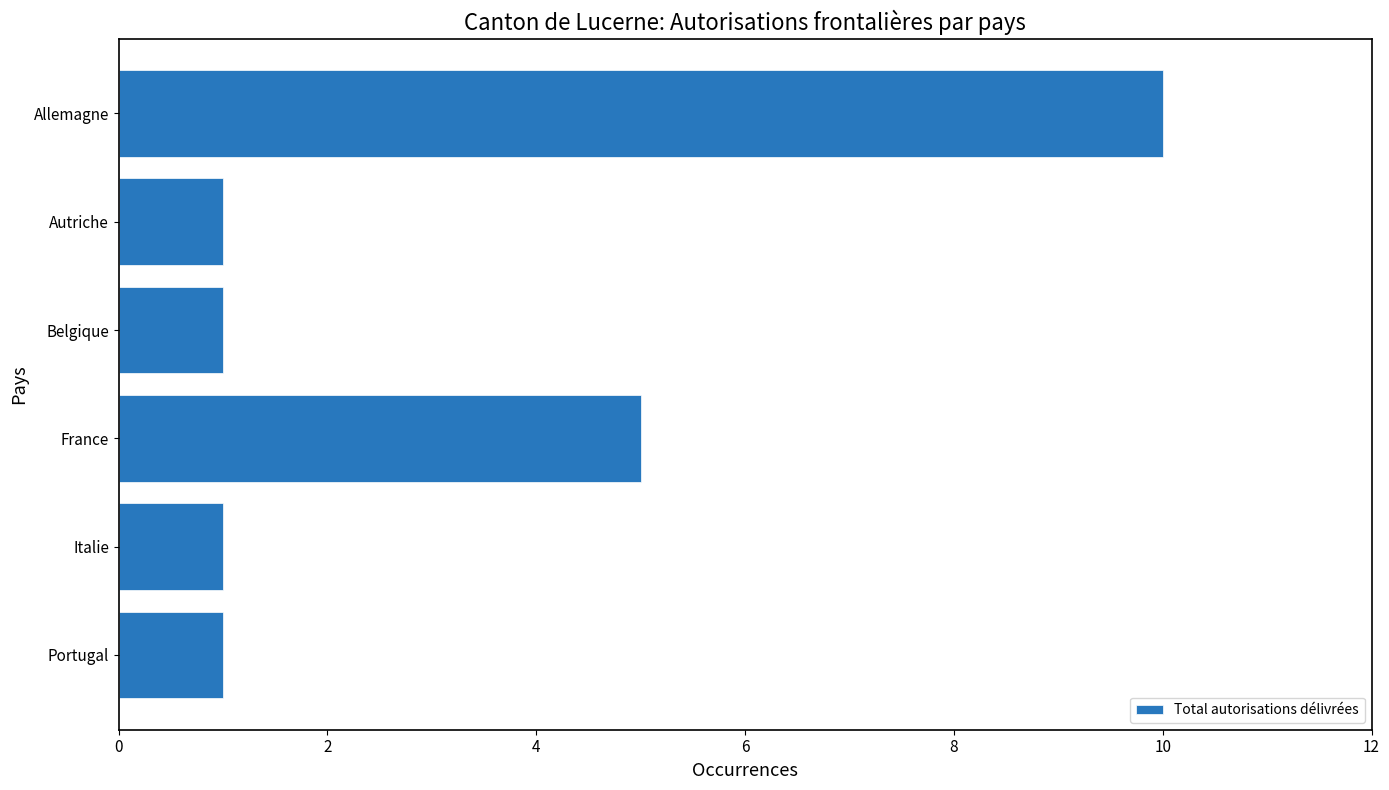

Reading top to bottom, list all the values displayed in this chart.

10	1	1	5	1	1